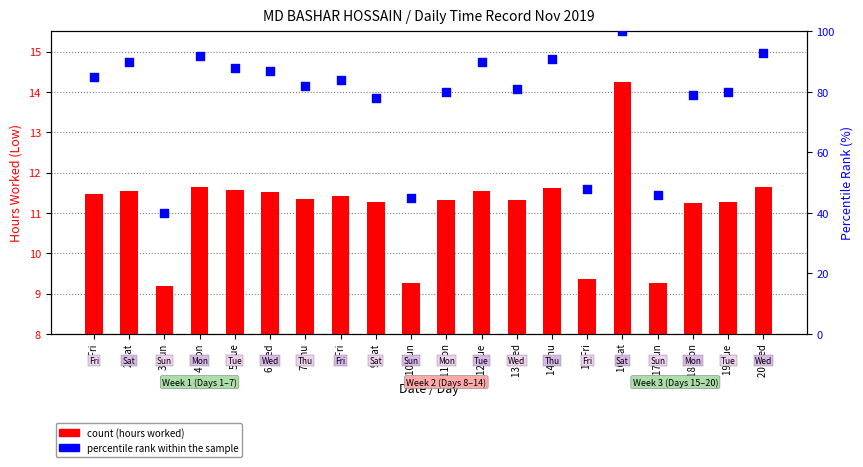

Which series has the largest Y range (max minus min)?

percentile rank within the sample